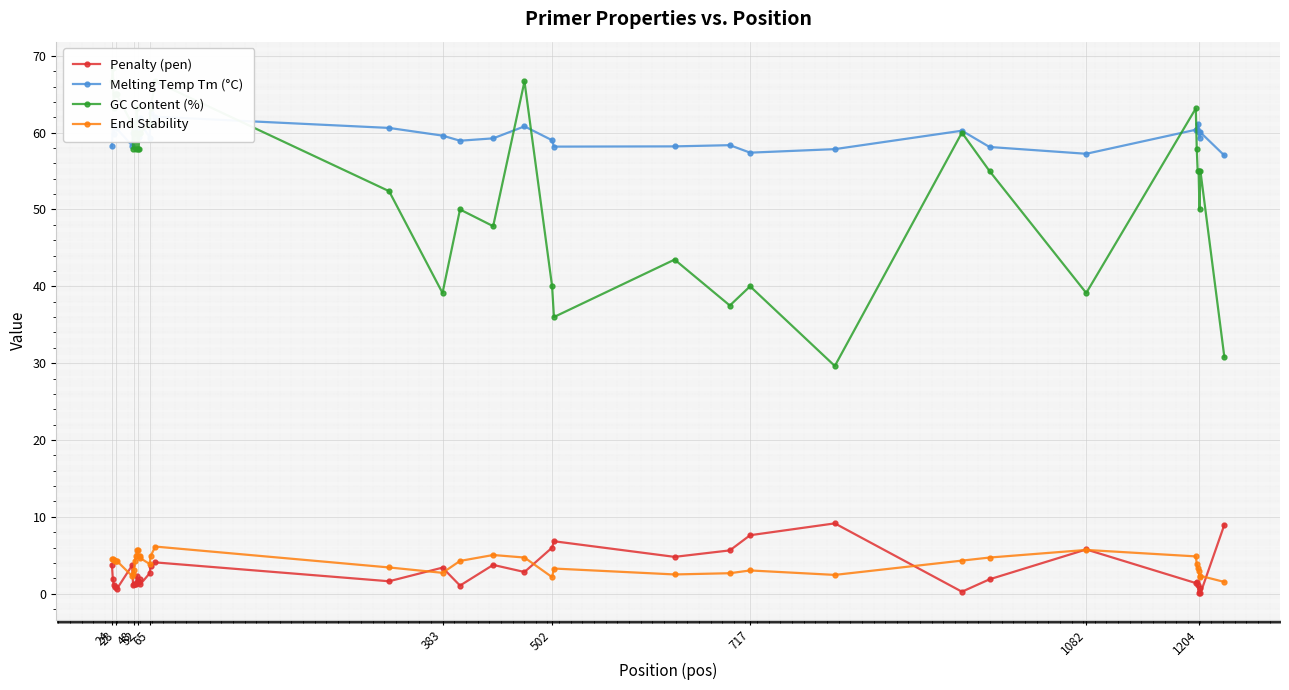

In End Stability, how many points are lower than both neighbors (excluding endpoints)?

7